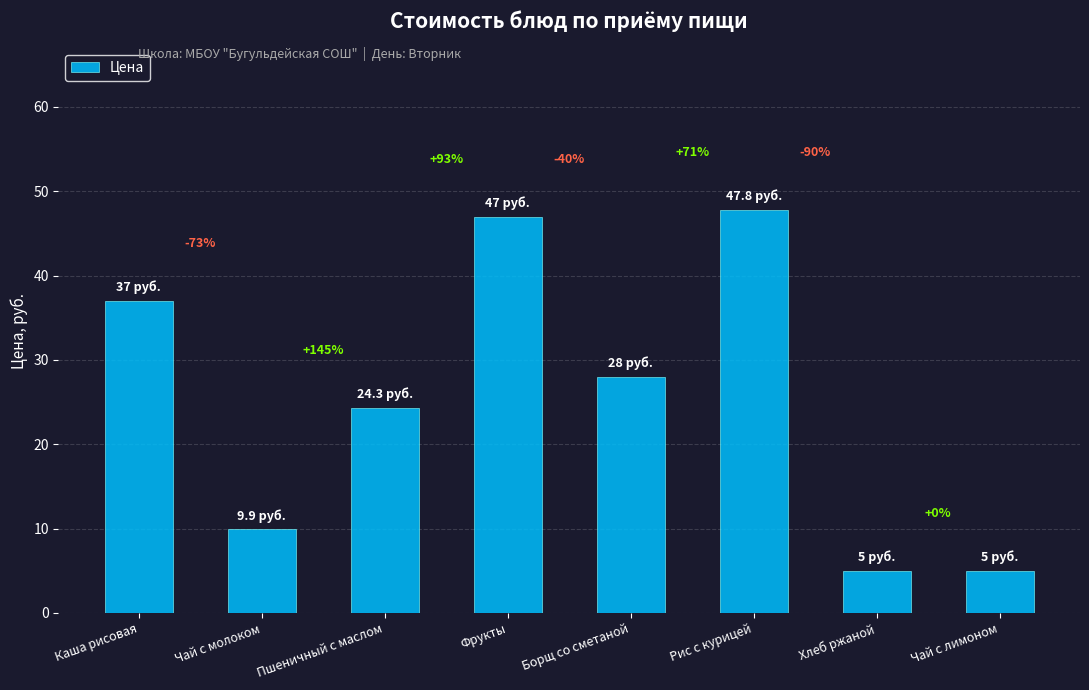

Are the bars horizontal?

No